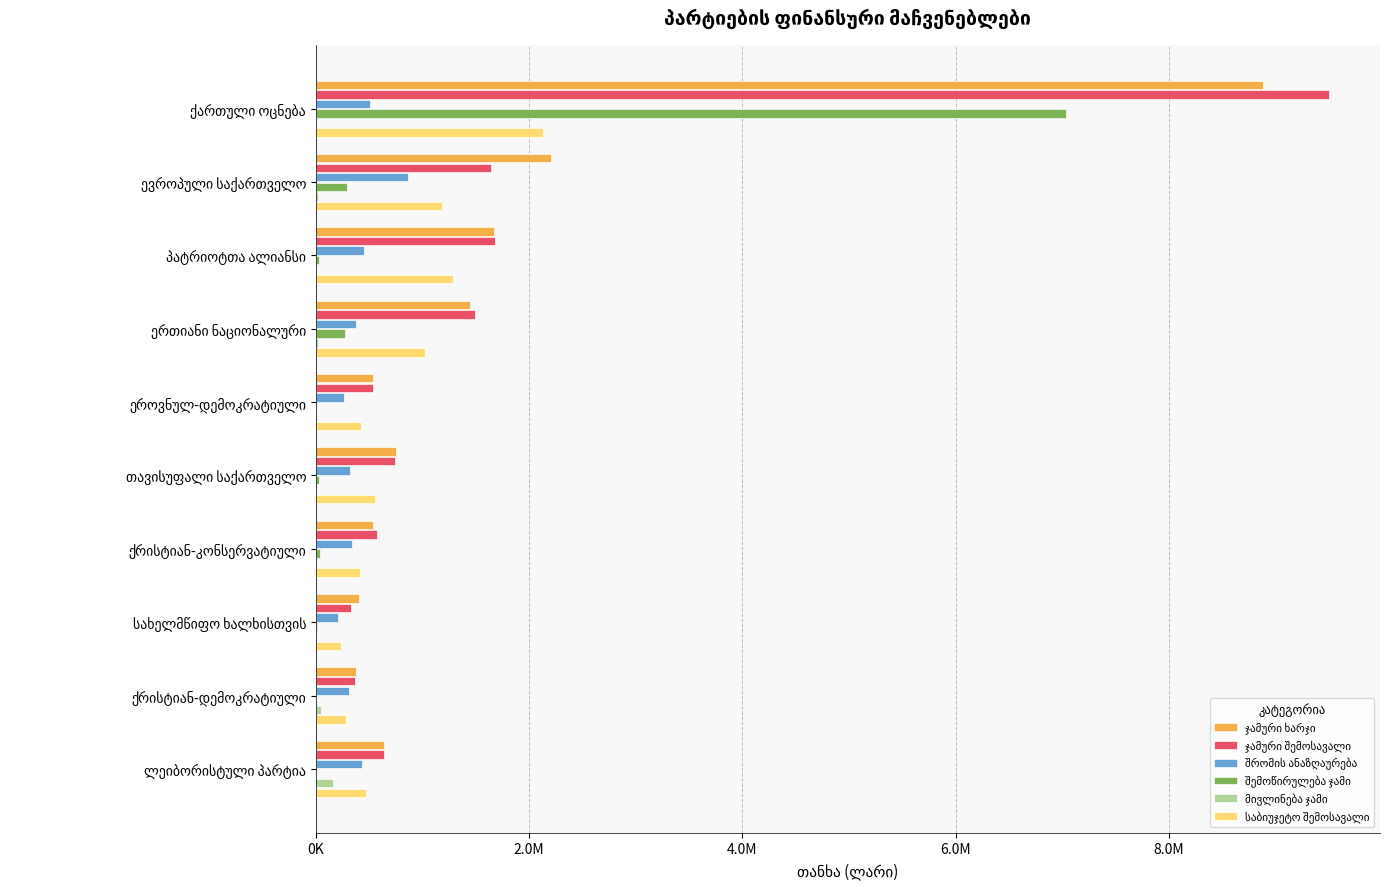

Reading right to left, list all the values displayed in this chart.

ჯამური ხარჯი: 643113	378681	406191	536974	751951	536761	1442138	1671775	2206248	8877711
ჯამური შემოსავალი: 641152	370891	333040	575368	744706	535681	1489828	1676618	1643099	9502653
შრომის ანაზღაურება: 435186	311243	204672	335030	318140	264379	375391	453306	867891	503898
შემოწირულება ჯამი: 0	1000	13810	42000	25840	1805	274953	33000	289982	7036166
მივლინება ჯამი: 157729	50969	0	740	390	14911	15678	0	23142	1112
საბიუჯეტო შემოსავალი: 472812	284420	235062	418402	550526	421652	1024378	1287292	1184777	2127890